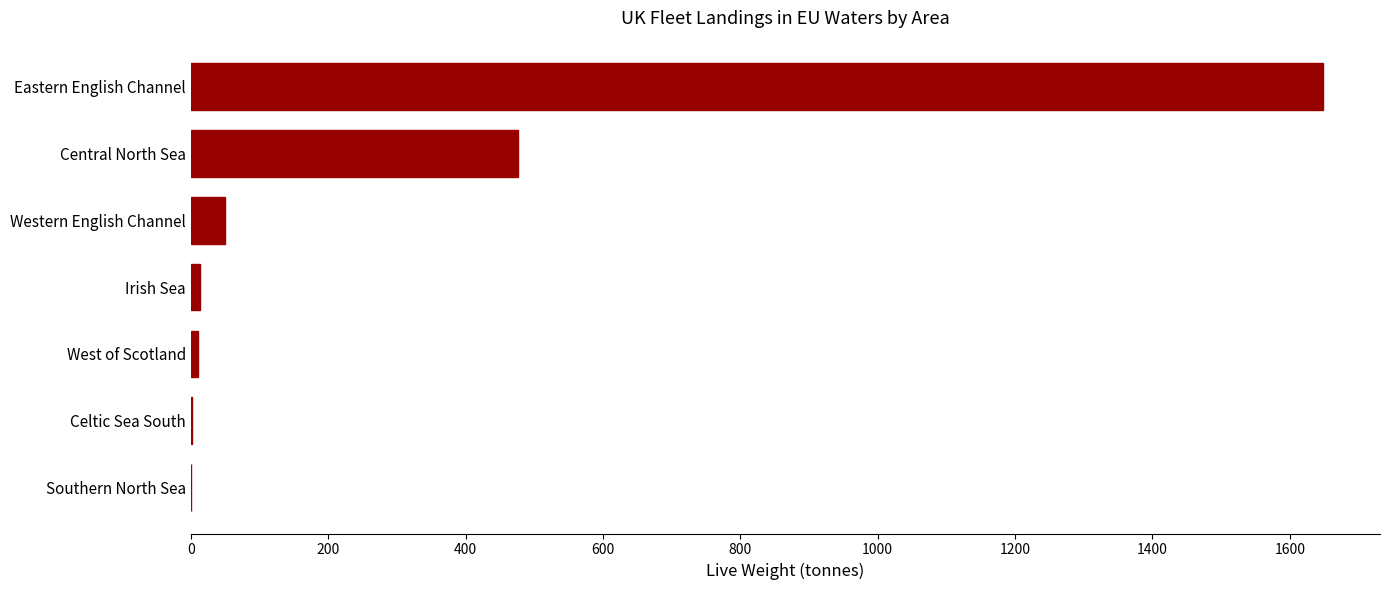

What is the maximum value shown in the chart?

1648.9